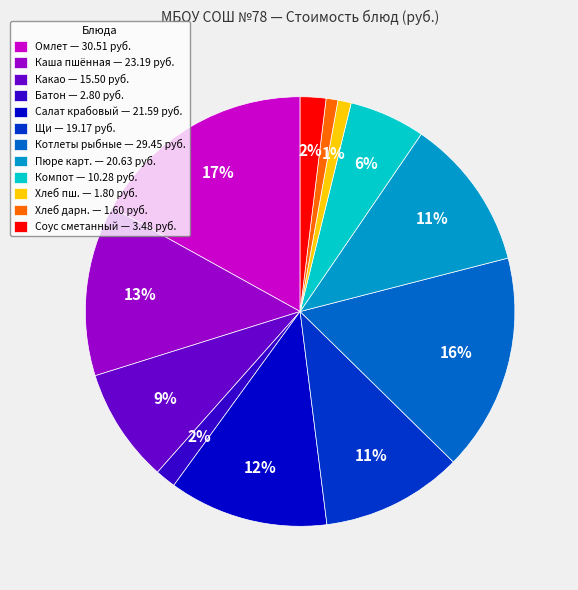

The Щи — 19.17 руб. slice represents 11% of the pie. True or false?

True